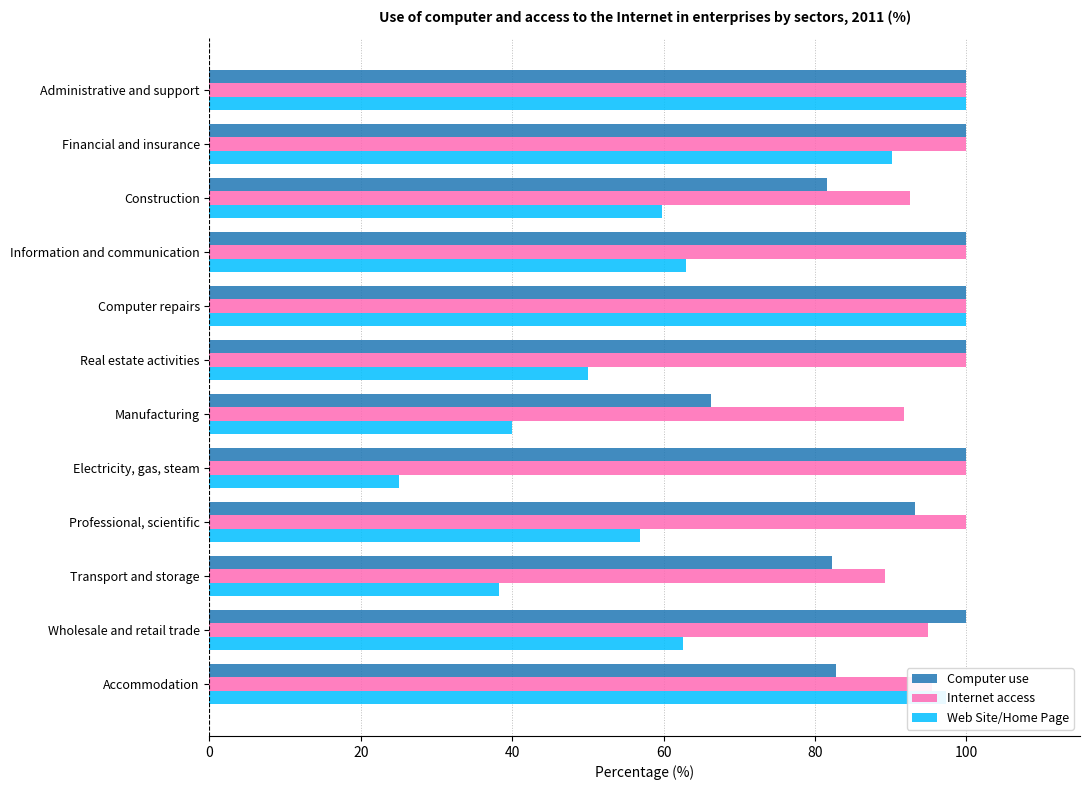

What is the difference between the maximum and minimum values in the Internet access series?

10.8